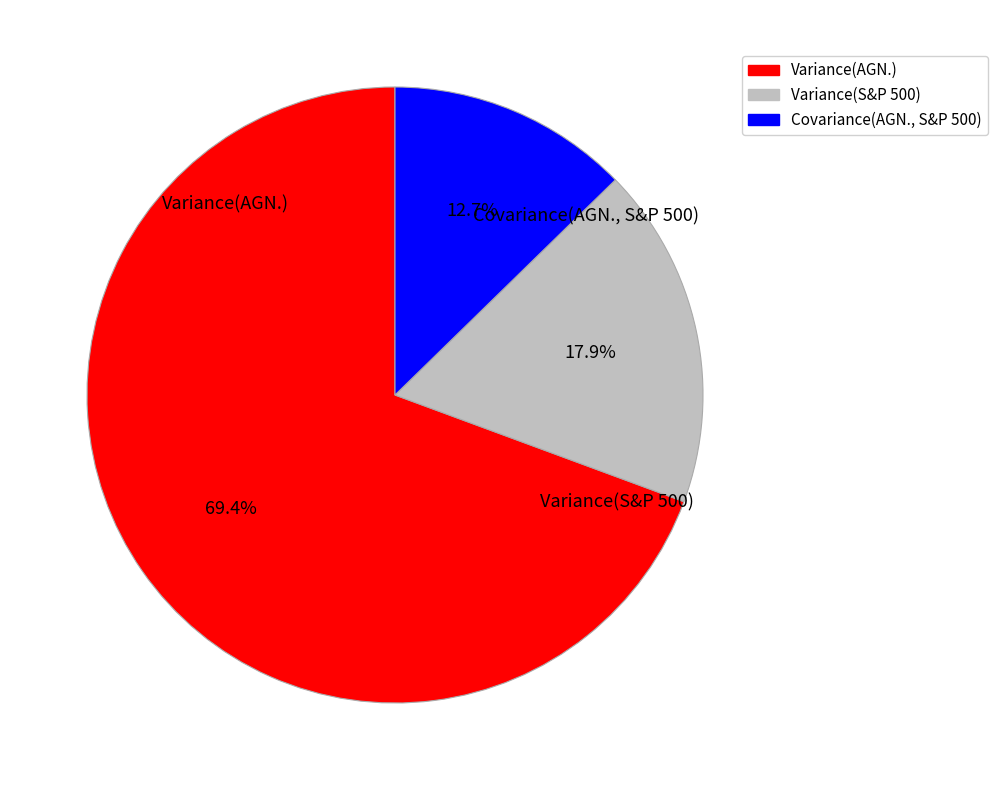

What percentage is the Covariance(AGN., S&P 500) slice, to the nearest percent?

13%